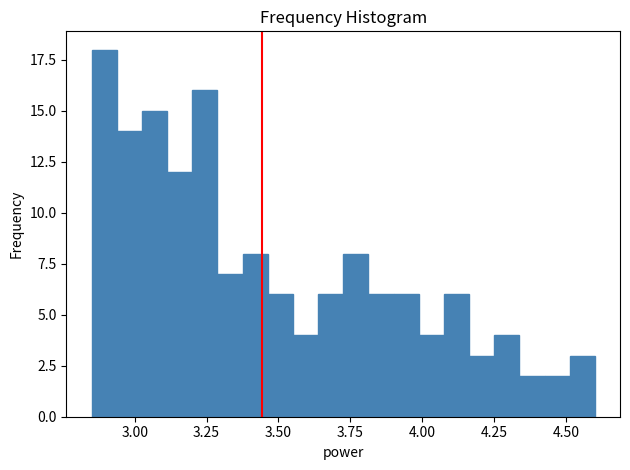

Read against the x-axis, roughly where is the centre of the tallest bar?

2.90